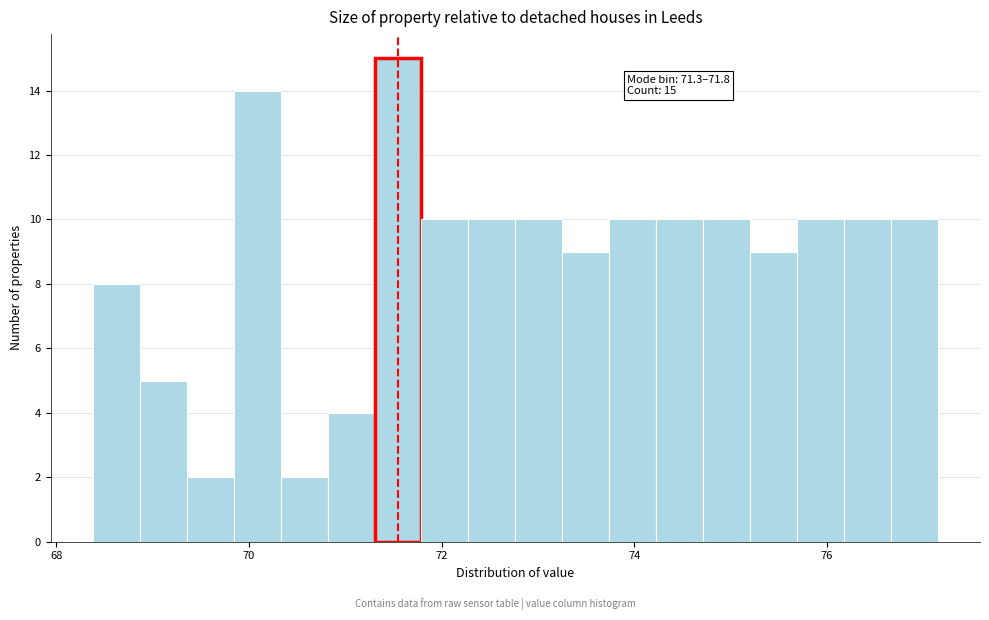

Read against the x-axis, roughly where is the centre of the tallest bar?

71.6